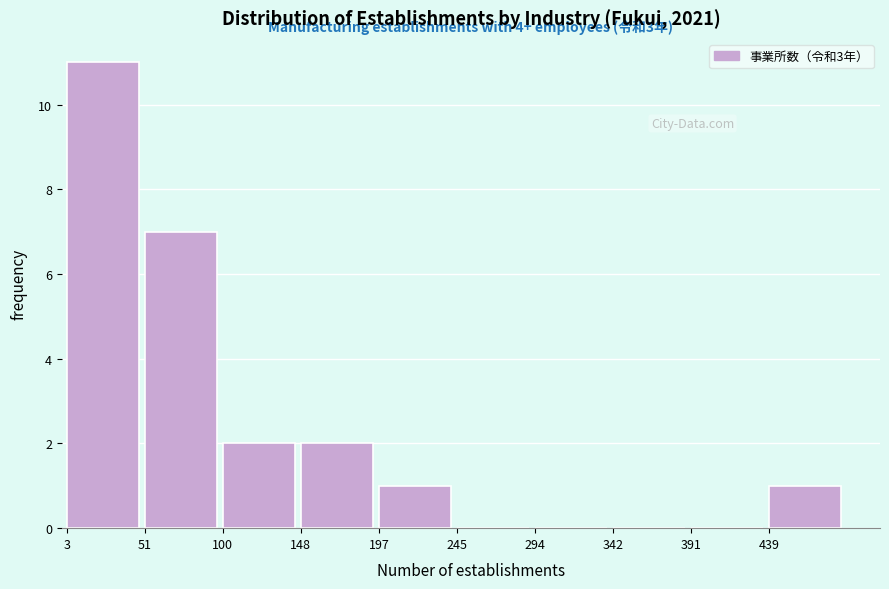

Which range on the x-axis has the tallest bar?

3.0 to 51.5